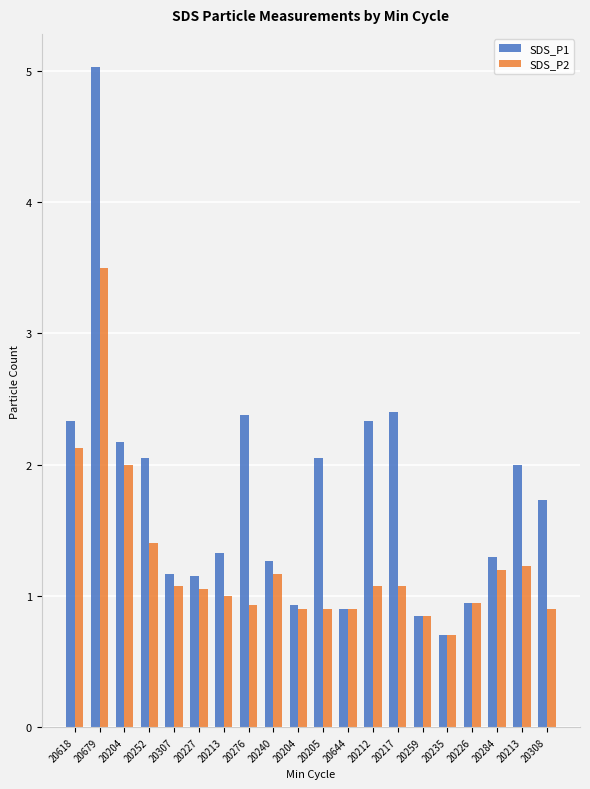

The value of SDS_P1 at 20307 is 1.2. True or false?

True